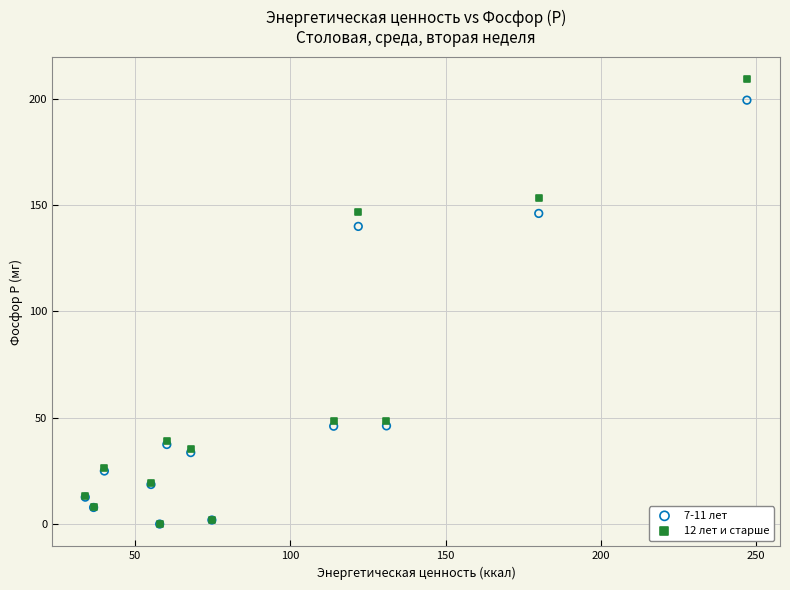

Which series has the widest spread of Y values?

12 лет и старше